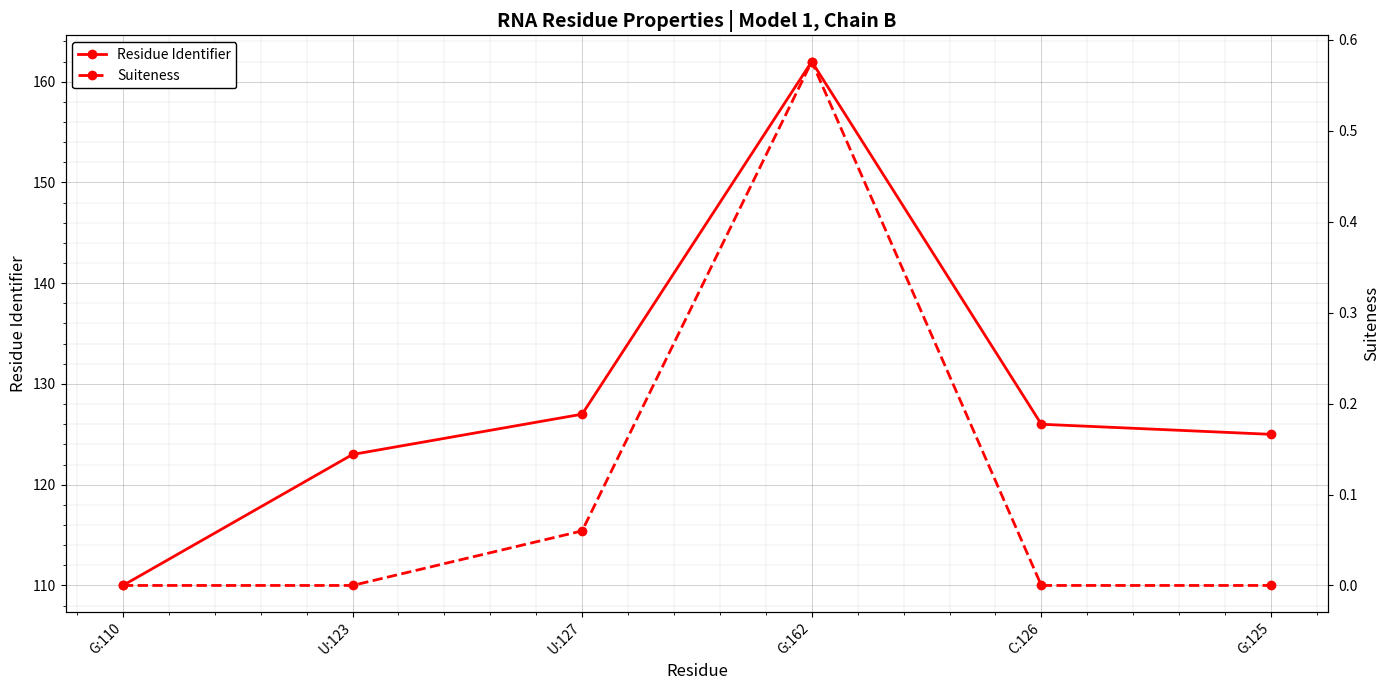

Is it true that Suiteness equals 0.6 at G:162?

True